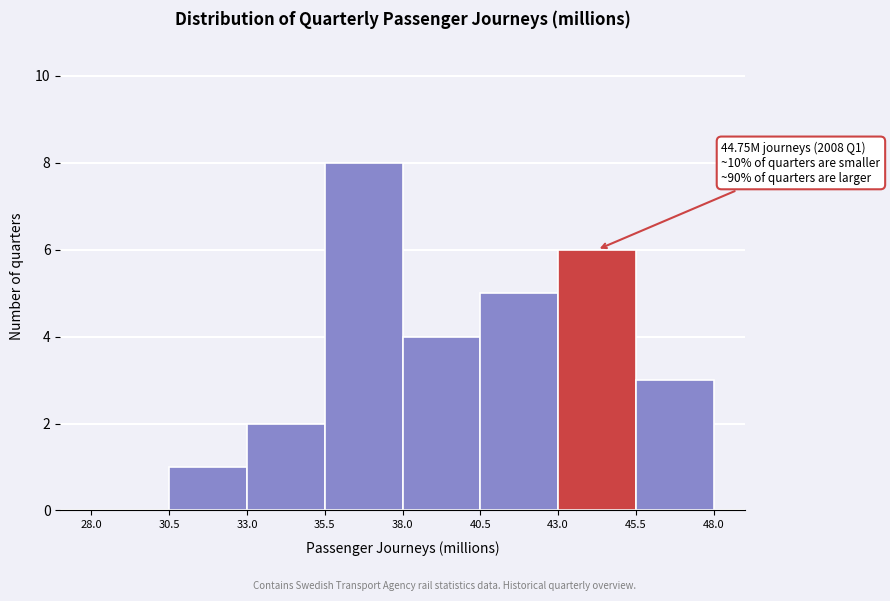

Which range on the x-axis has the tallest bar?

35.5 to 38.0